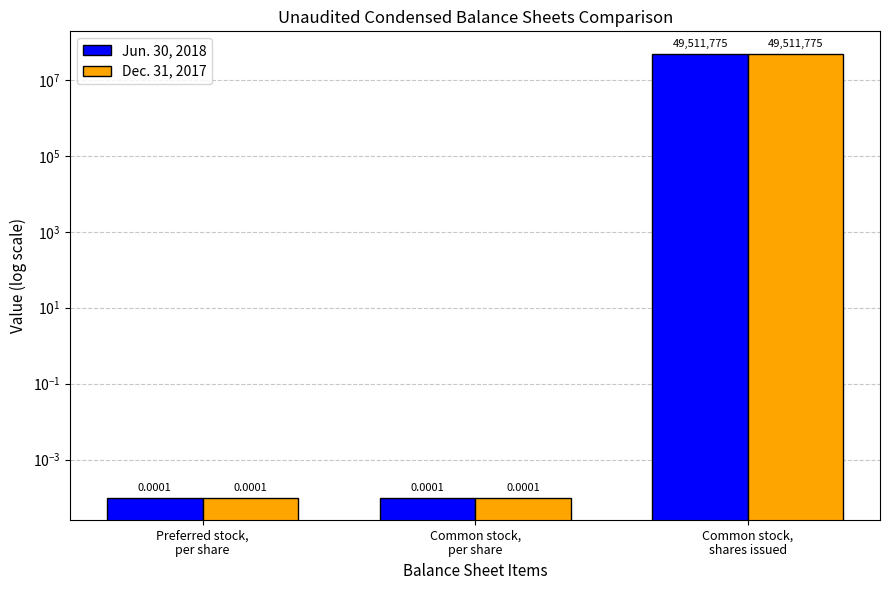

Reading right to left, what are all the values shown in this chart?

Jun. 30, 2018: 49511775.0	0.0	0.0
Dec. 31, 2017: 49511775.0	0.0	0.0